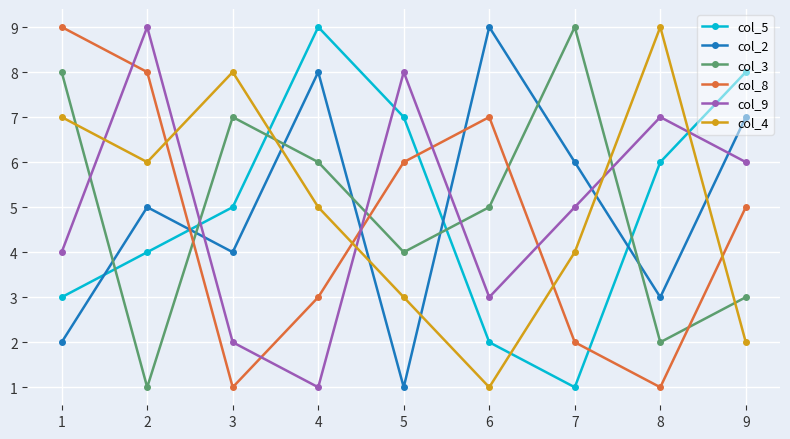

At 9, list the series in order from smallest to largest.

col_4, col_3, col_8, col_9, col_2, col_5